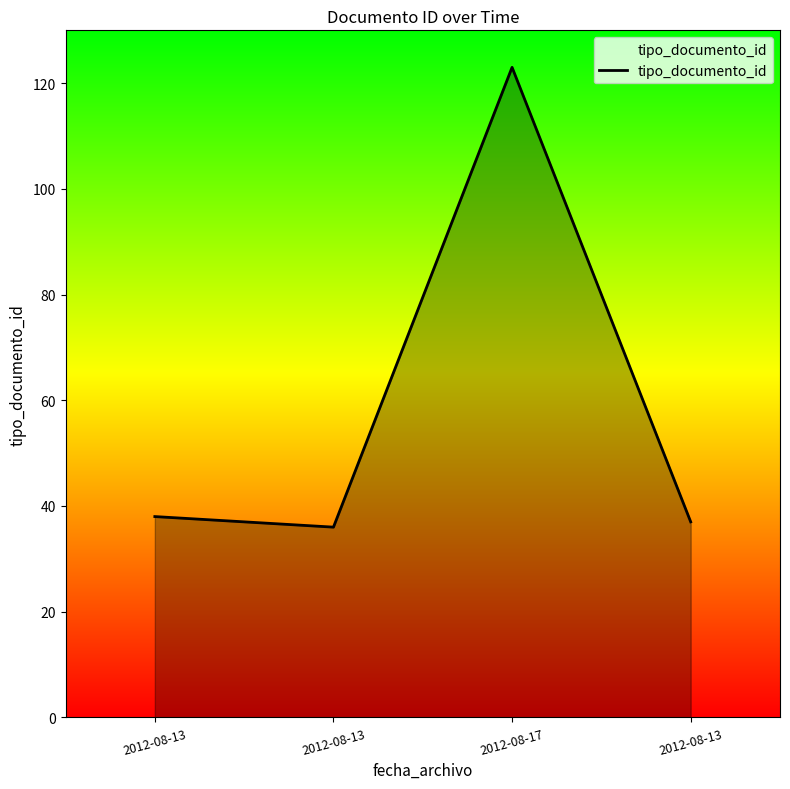

What is the difference between the values at 2012-08-13 and 2012-08-13?

2